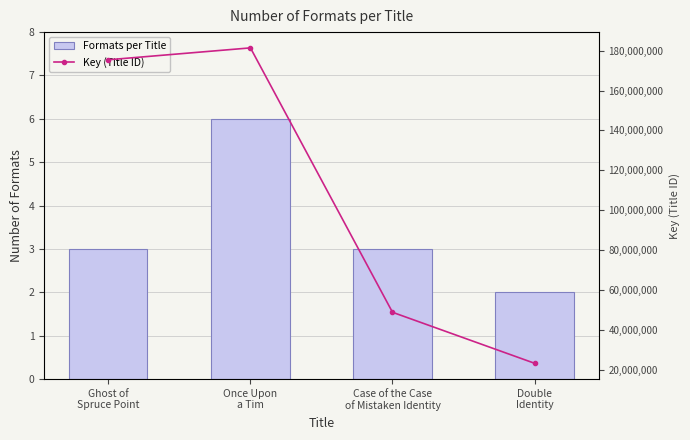

At which label is Formats per Title closest to 4?

Ghost of
Spruce Point